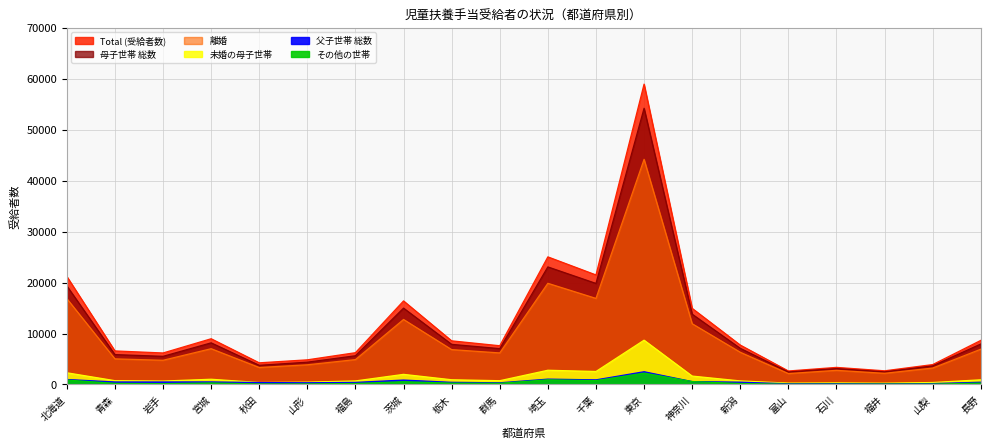

Reading right to left, what are all the values shown in this chart?

Total (受給者数): 8651	3905	2683	3353	2649	7734	14933	58917	21489	25032	7600	8561	16393	6239	4837	4249	8973	6181	6583	21198
母子世帯 総数: 7939	3652	2481	3126	2458	7090	13791	54182	19825	23062	7036	7873	14978	5636	4377	3765	8168	5523	5864	19345
離婚: 6922	3224	2191	2772	2142	6318	11918	44164	16885	19847	6190	6840	12752	4880	3861	3332	7018	4748	5026	16850
父子世帯 総数: 440	179	127	165	137	454	568	2503	908	1051	330	421	869	409	341	378	502	496	496	978
その他の世帯: 272	74	75	62	54	190	574	2232	756	919	234	267	546	194	119	106	303	162	223	875
未婚の母子世帯: 919	386	254	306	267	700	1650	8690	2549	2792	742	927	1986	696	460	385	1027	673	749	2296